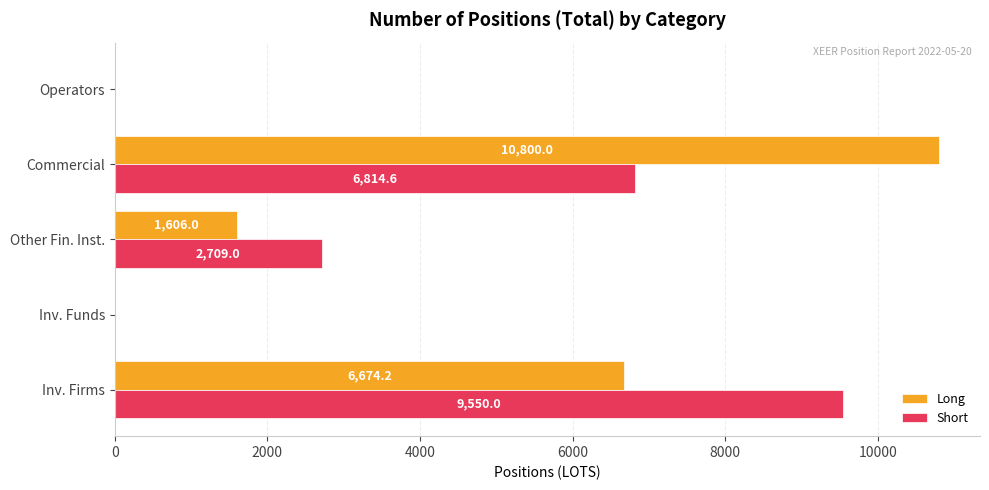

The value of Long at Inv. Funds is 0.0. True or false?

True